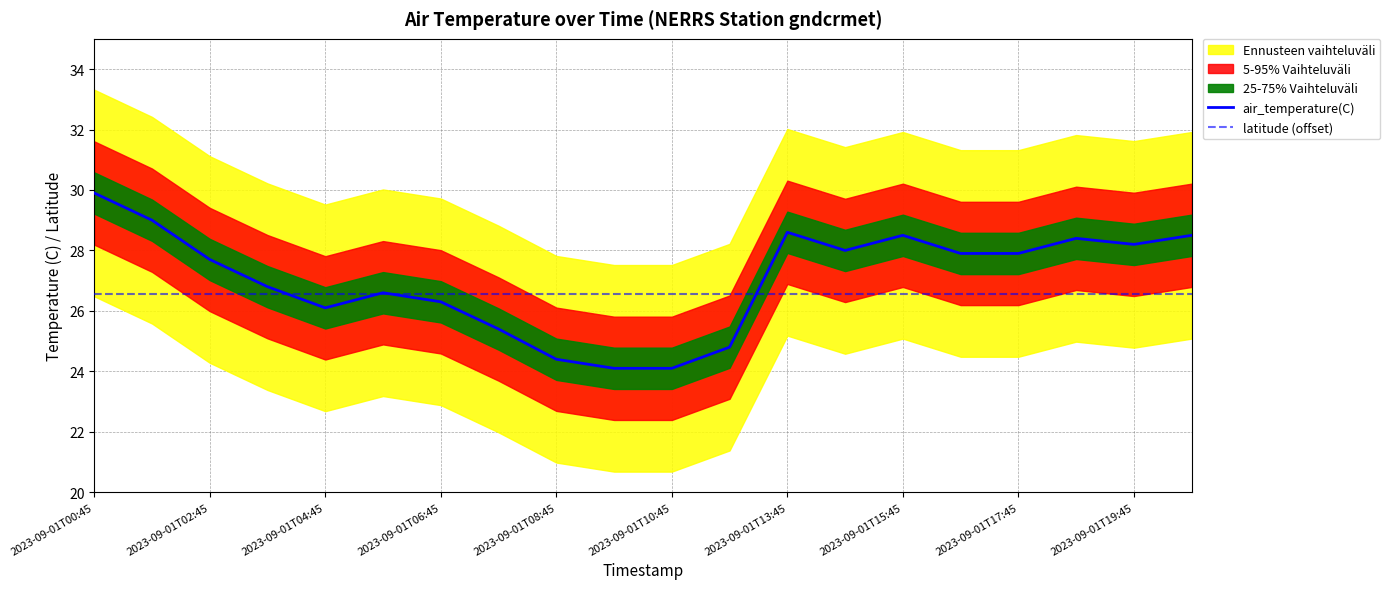

How many times do air_temperature(C) and latitude (offset) cross each other?

4